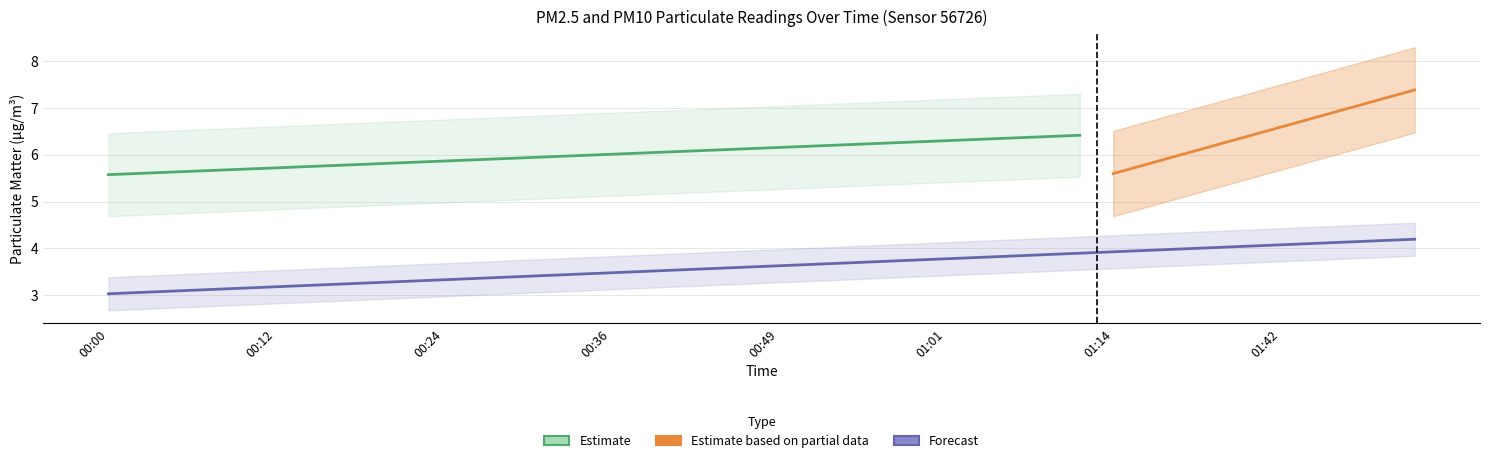

What position from the left is 01:37?

34